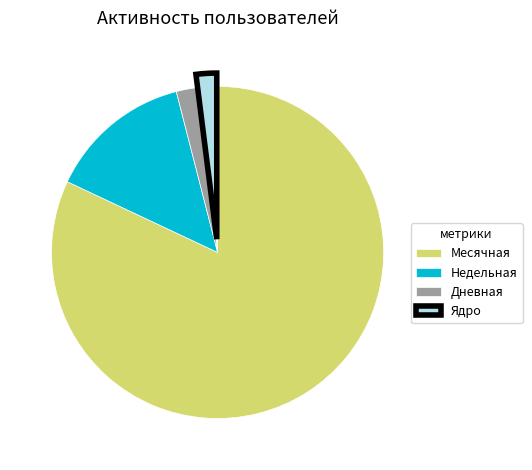

What is the largest slice in the pie chart?

Месячная